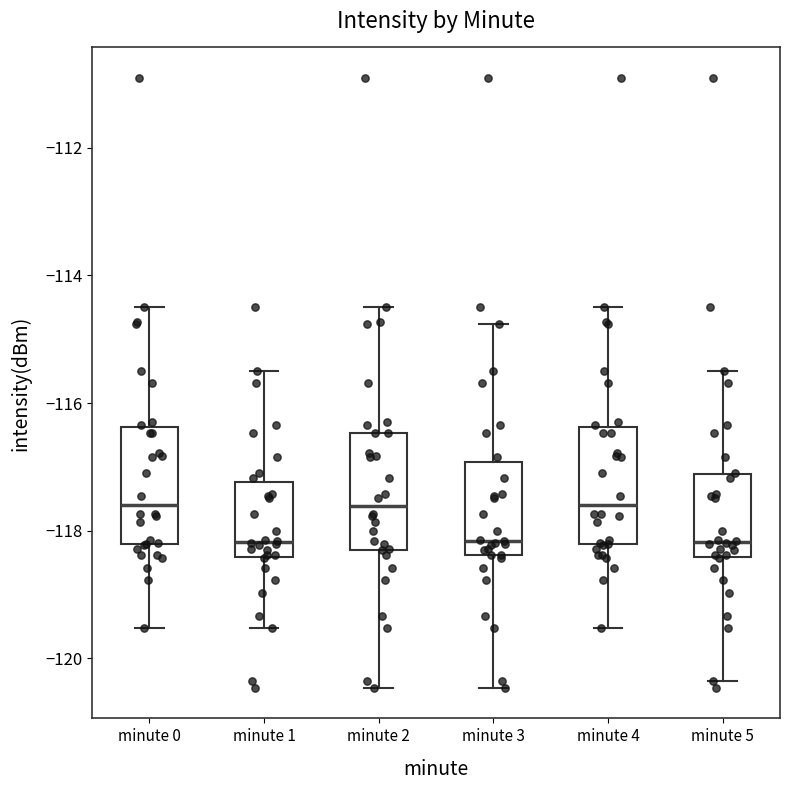

Reading left to right, transcribe this box plot: for each box, give where its median line is, the range the box spans, and where its two whiskers end, as read against the y-axis. The values are not printed on the chart, so give them approximately, as read against the axis.

minute 0: median -117.6, box -118.2 to -116.4, whiskers -119.6 to -114.4
minute 1: median -118.2, box -118.4 to -117.2, whiskers -119.6 to -115.4
minute 2: median -117.6, box -118.2 to -116.4, whiskers -120.4 to -114.4
minute 3: median -118.2, box -118.4 to -117.0, whiskers -120.4 to -114.8
minute 4: median -117.6, box -118.2 to -116.4, whiskers -119.6 to -114.4
minute 5: median -118.2, box -118.4 to -117.2, whiskers -120.4 to -115.4